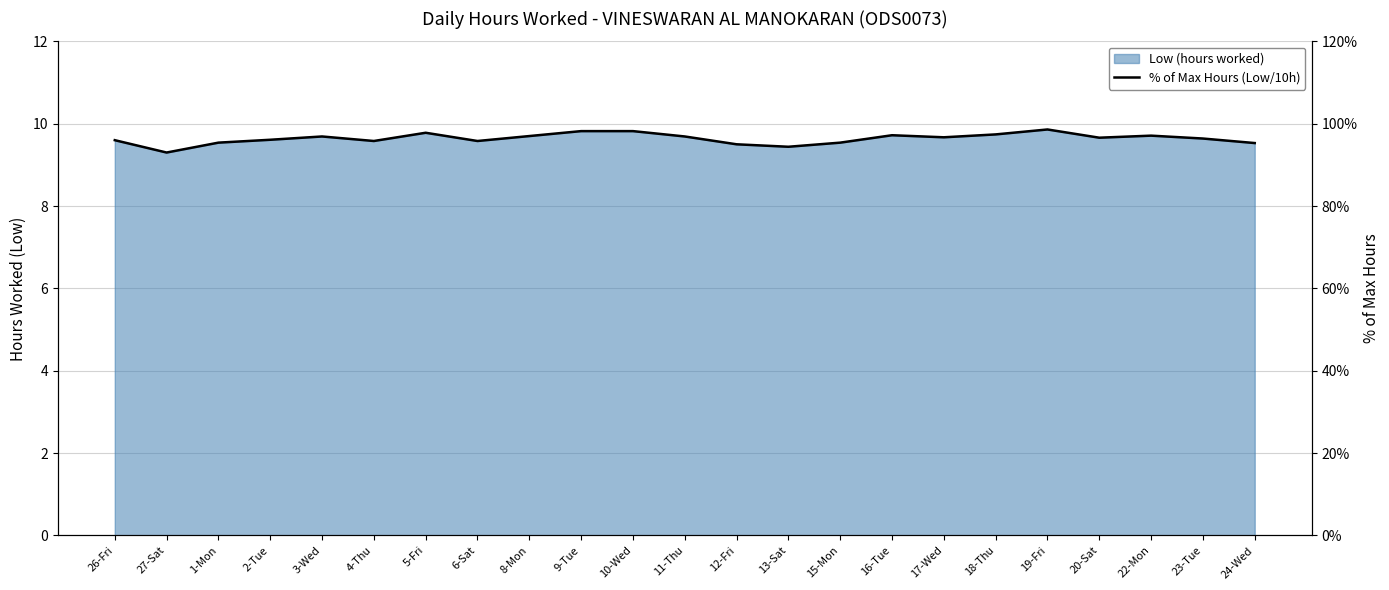

List the labels in order of value, smallest first.

27-Sat, 13-Sat, 12-Fri, 24-Wed, 1-Mon, 15-Mon, 4-Thu, 6-Sat, 26-Fri, 2-Tue, 23-Tue, 20-Sat, 17-Wed, 3-Wed, 11-Thu, 8-Mon, 22-Mon, 16-Tue, 18-Thu, 5-Fri, 9-Tue, 10-Wed, 19-Fri